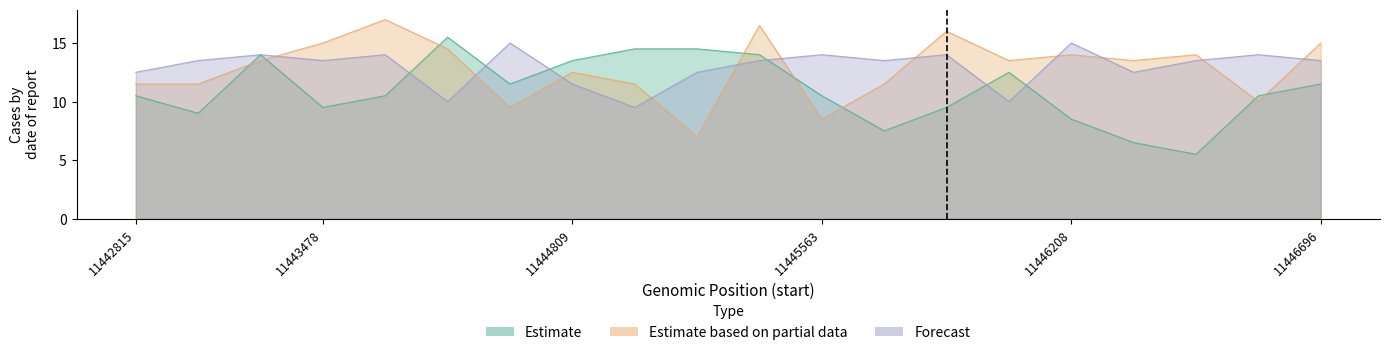

At how many categories does at least one series exceed 0?

20